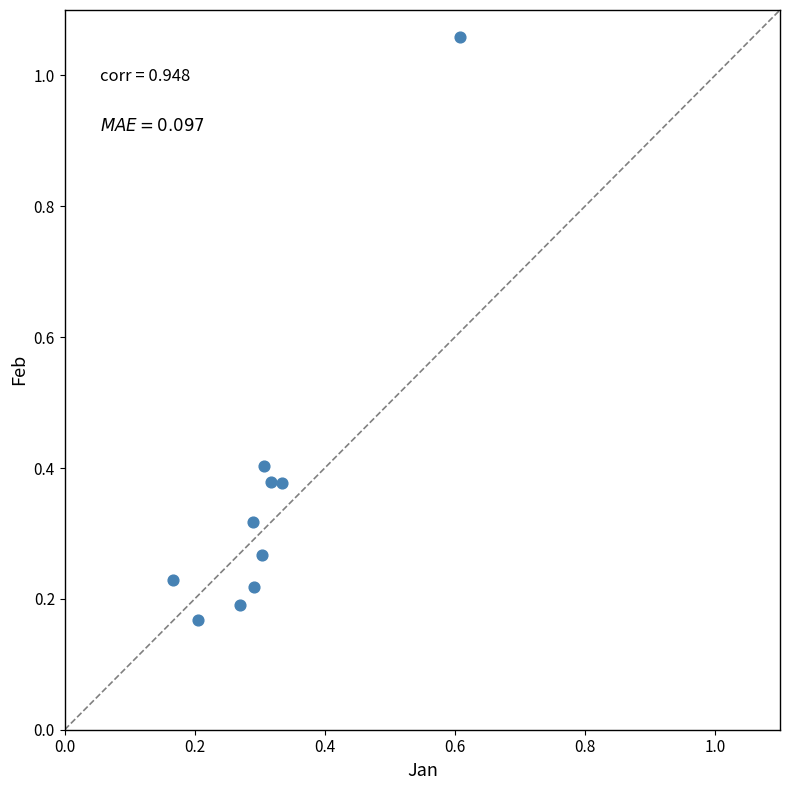

What is the range of Y values (max minus min)?

0.9